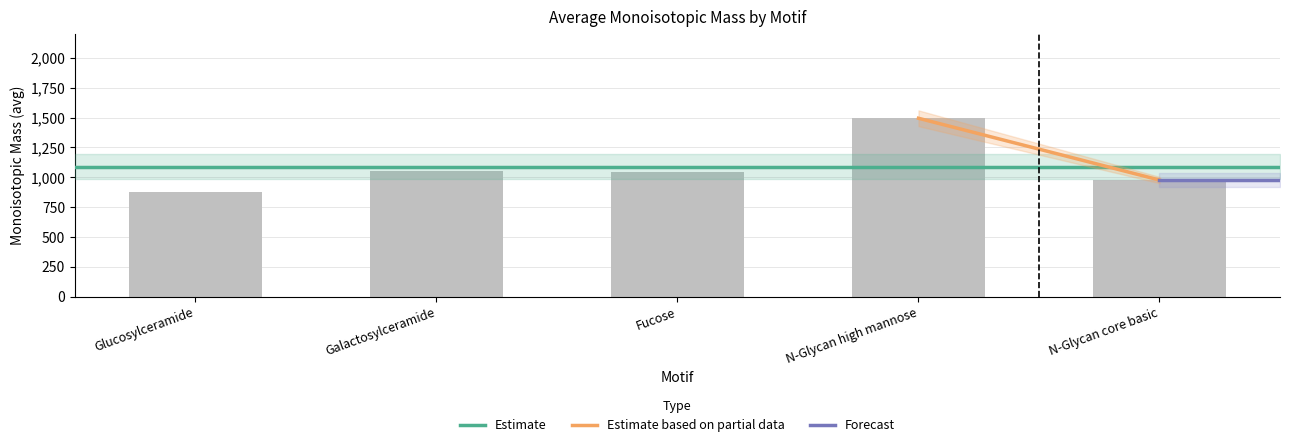

Are the bars horizontal?

No